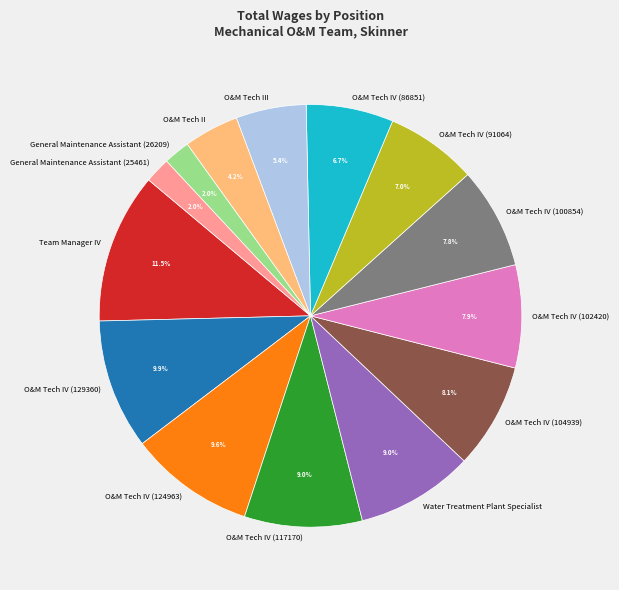

To the nearest percent, what is the difference between the O&M Tech II and General Maintenance Assistant (25461) slice percentages?

2%